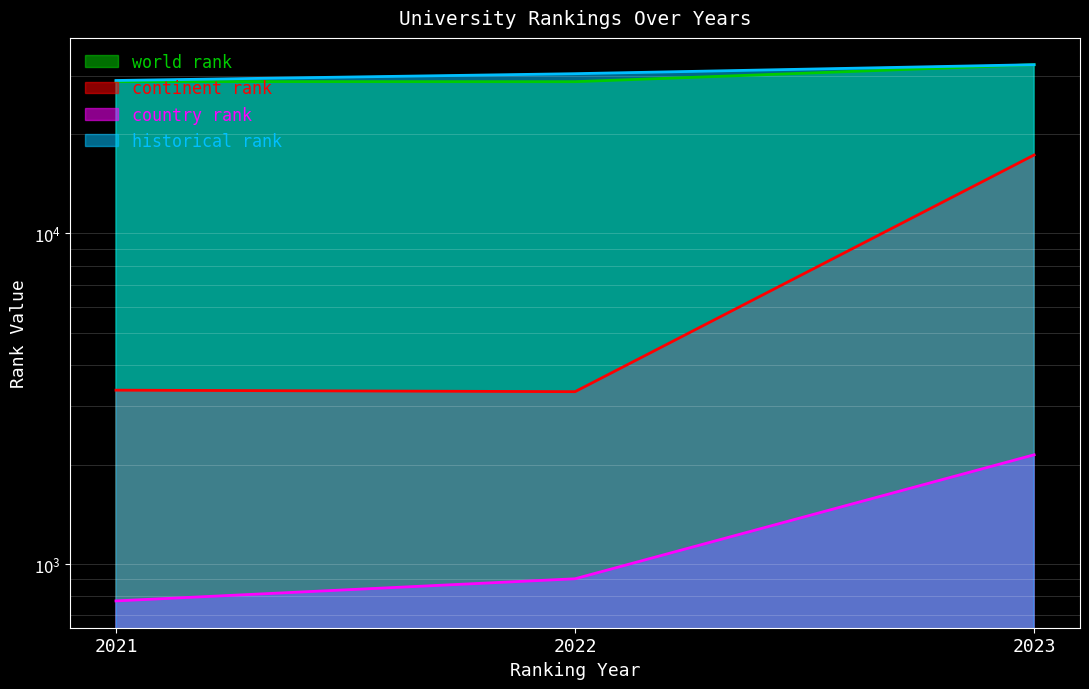

What is the total value across all series at 2023?

84187.0